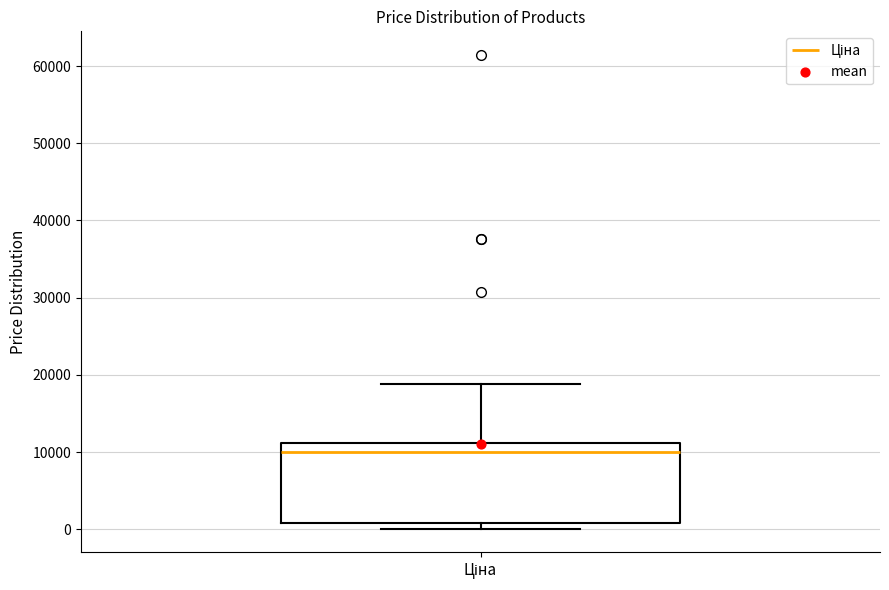

Where is the upper edge of the box for Ціна on the y-axis? The values are not printed on the chart, so give them approximately, as read against the axis.

11000